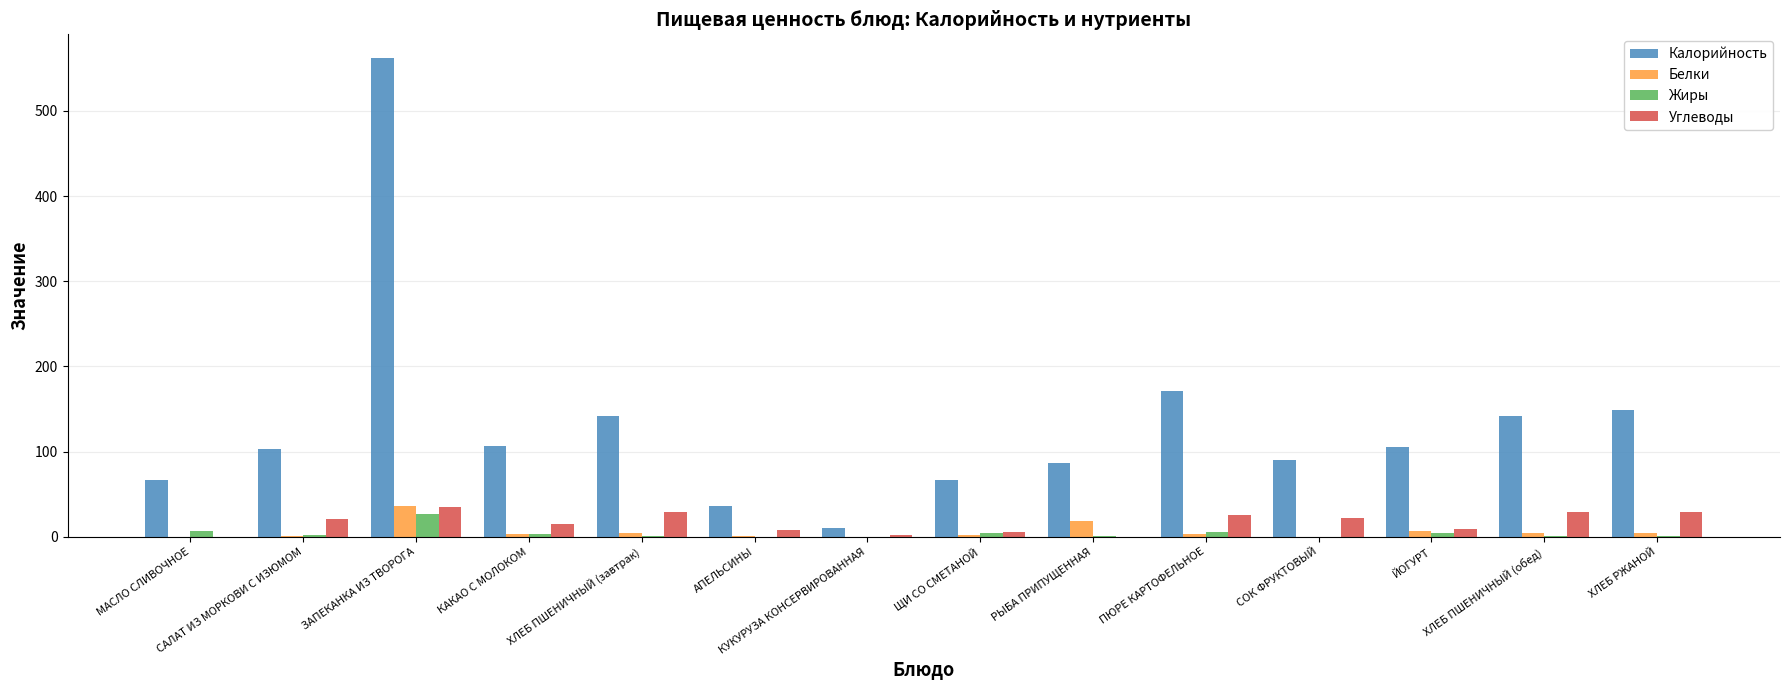

Between КАКАО С МОЛОКОМ and ПЮРЕ КАРТОФЕЛЬНОЕ, which series saw the biggest shift?

Калорийность